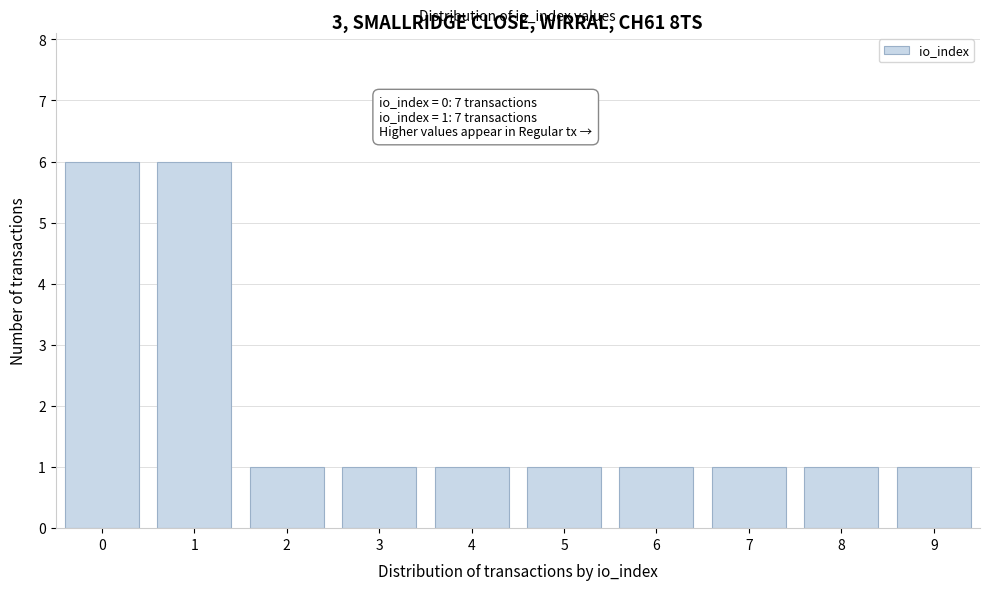

Reading left to right, transcribe all the data shown in this chart.

6	6	1	1	1	1	1	1	1	1